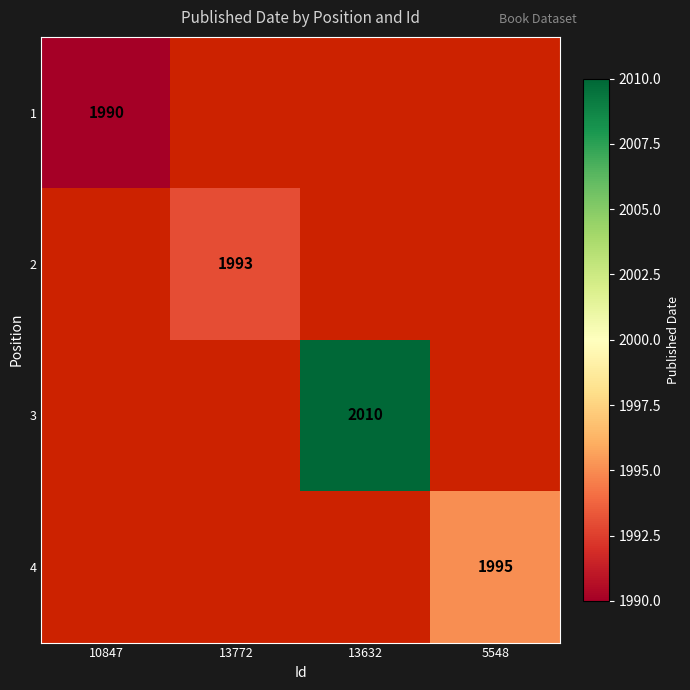

The 2 series shows 3234 at 13772. True or false?

False